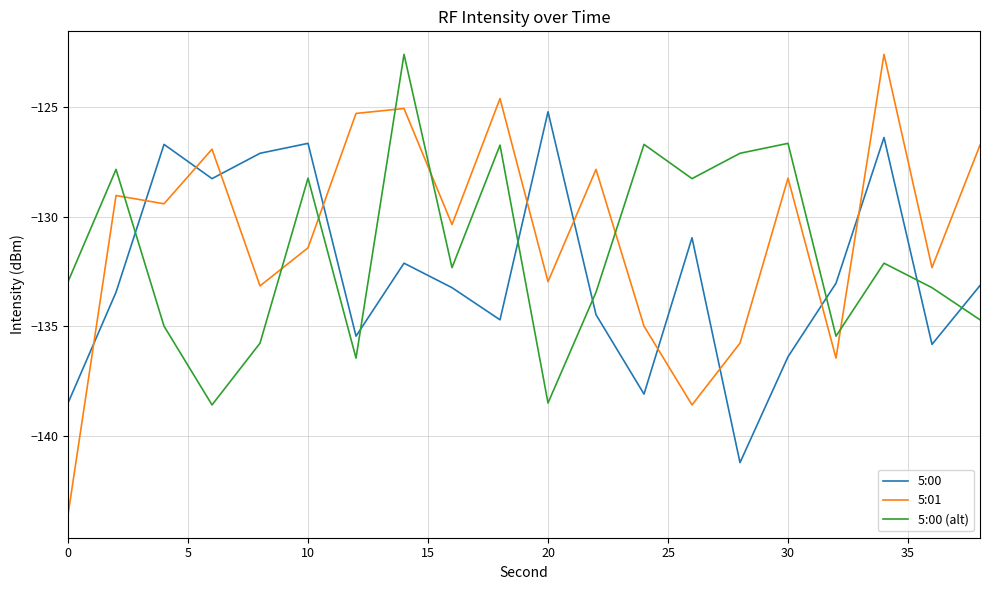

What is the highest value of the 5:00 (alt) series?

-122.6